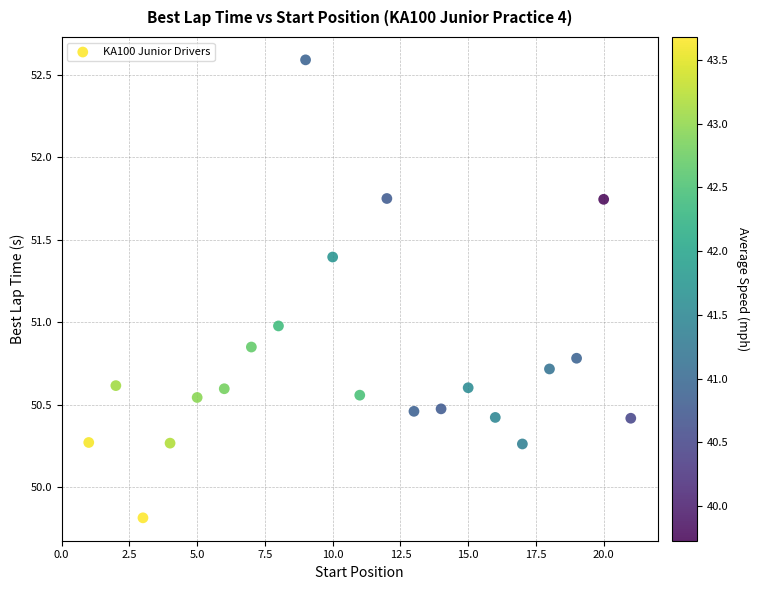

What is the range of Y values (max minus min)?

2.8